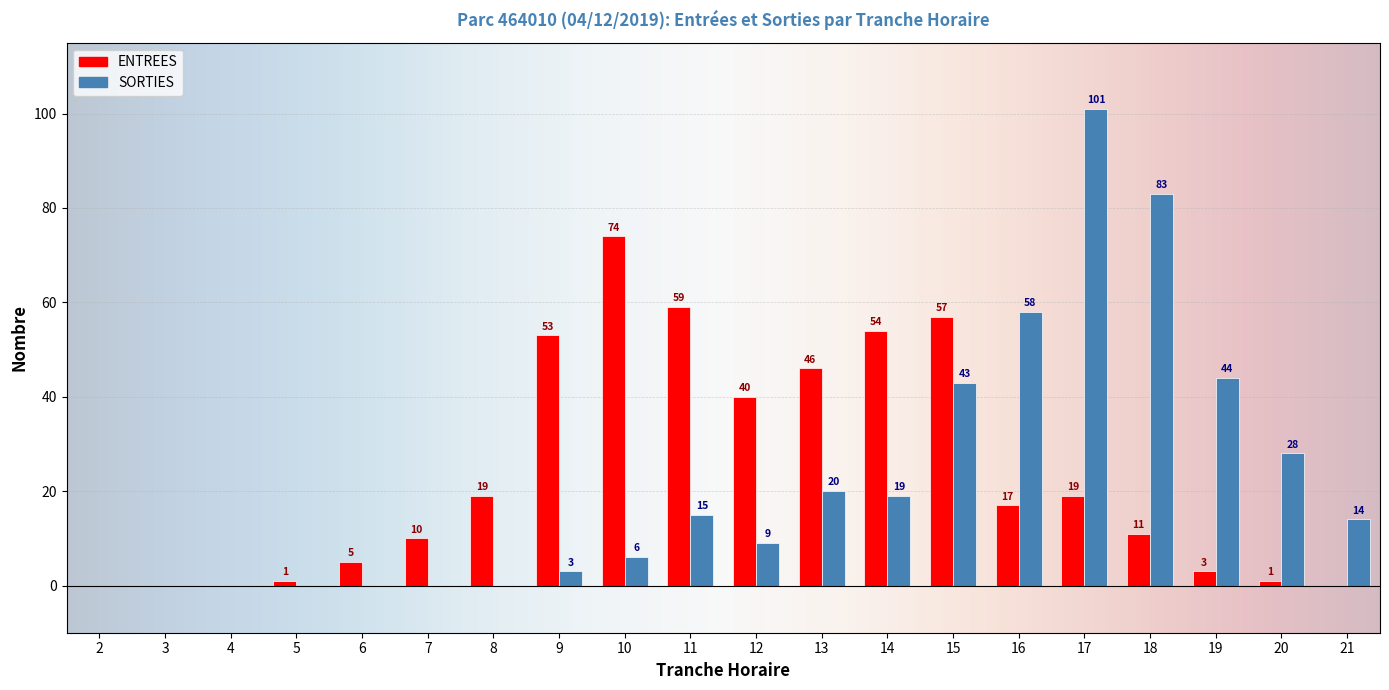

At which label does SORTIES first exceed 14?

11